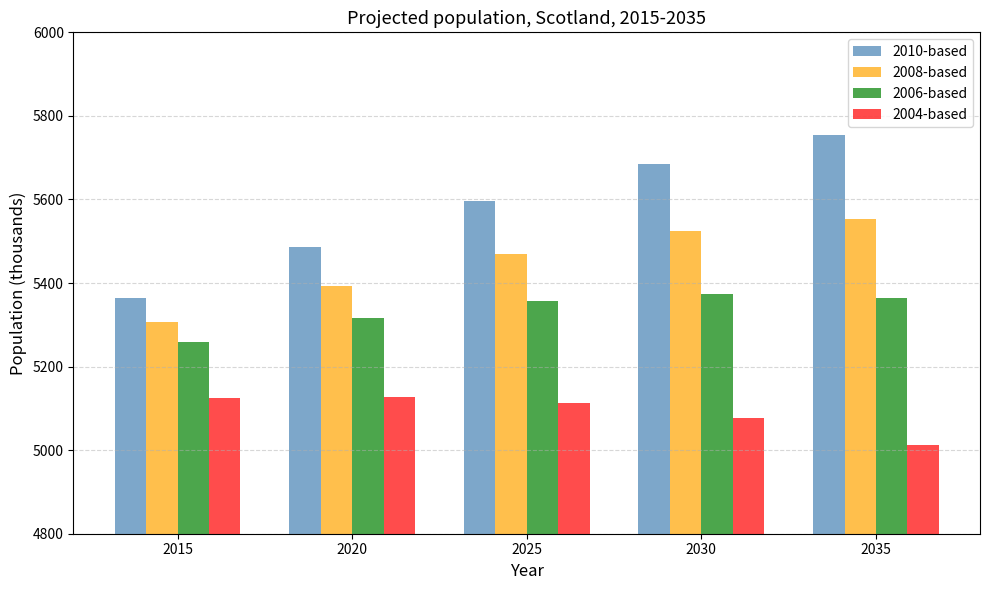

What is the total value across all series at 2025?

21537